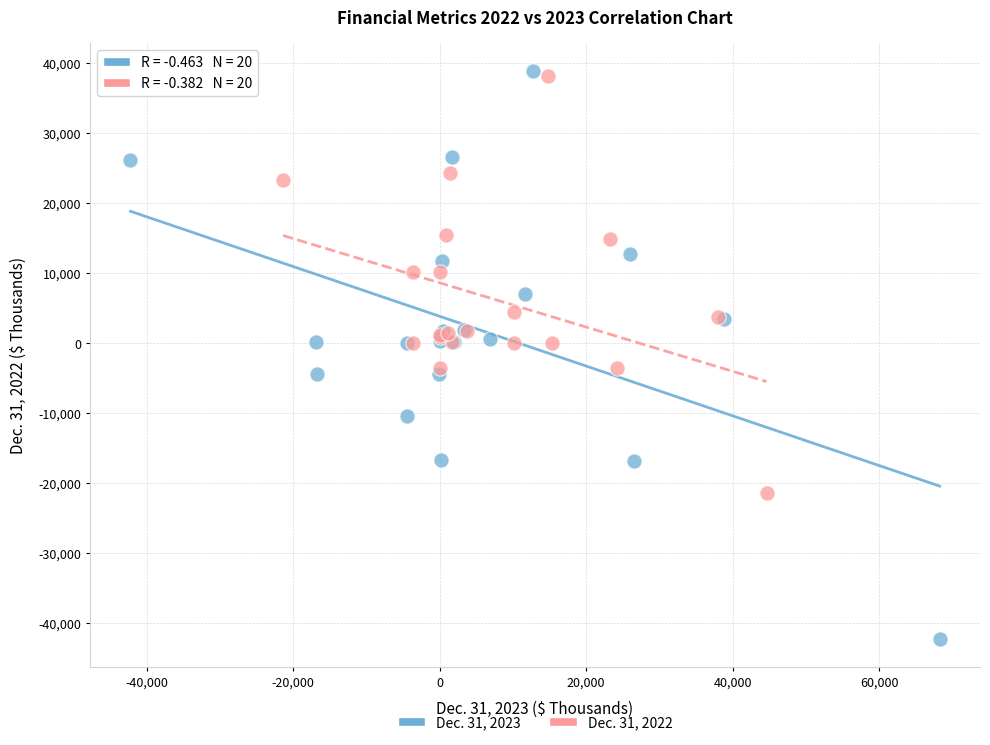

Which series contains the highest Y value?

Dec. 31, 2023